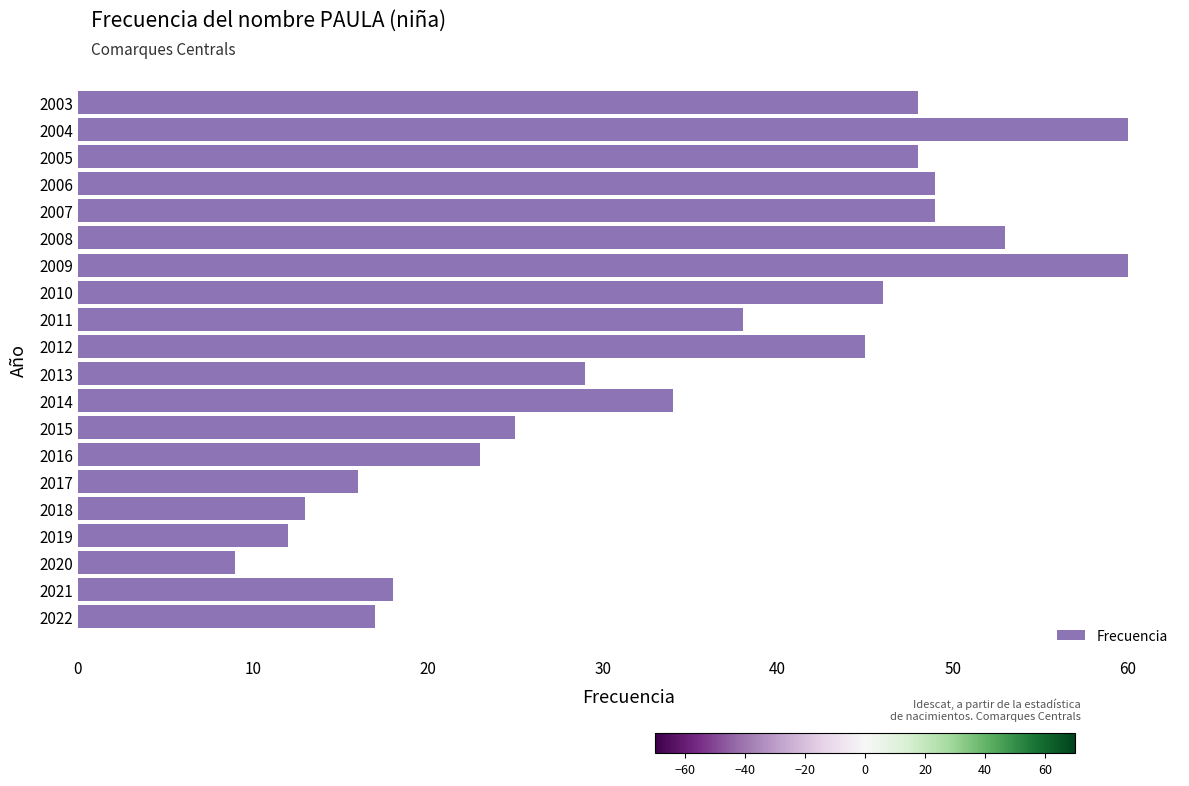

Reading top to bottom, what are all the values shown in this chart?

48	60	48	49	49	53	60	46	38	45	29	34	25	23	16	13	12	9	18	17